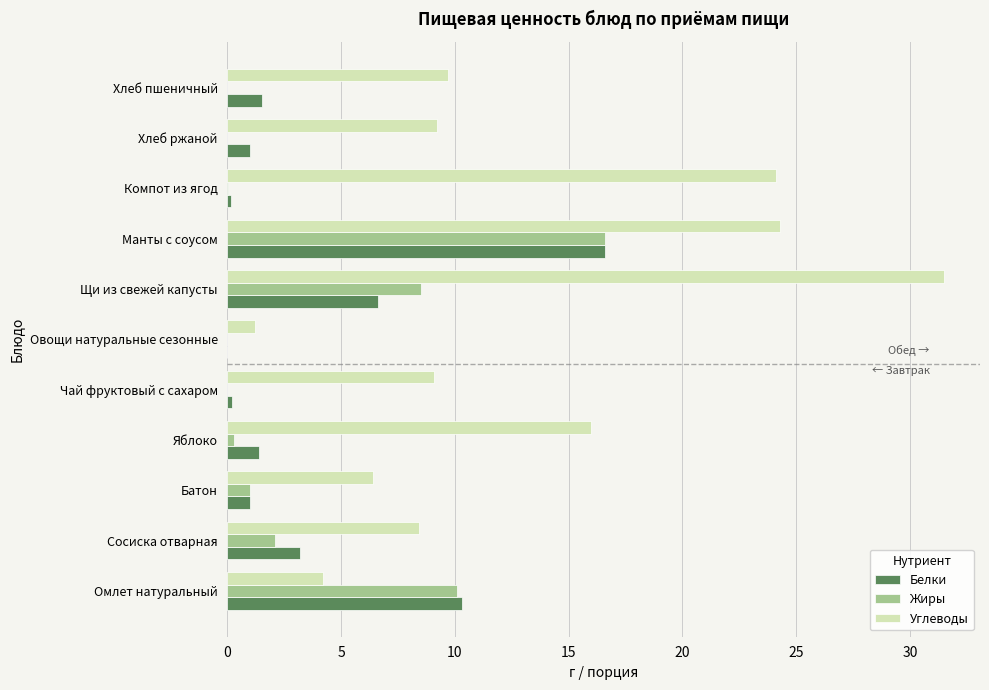

Which series changed the most between Щи из свежей капусты and Компот из ягод?

Жиры